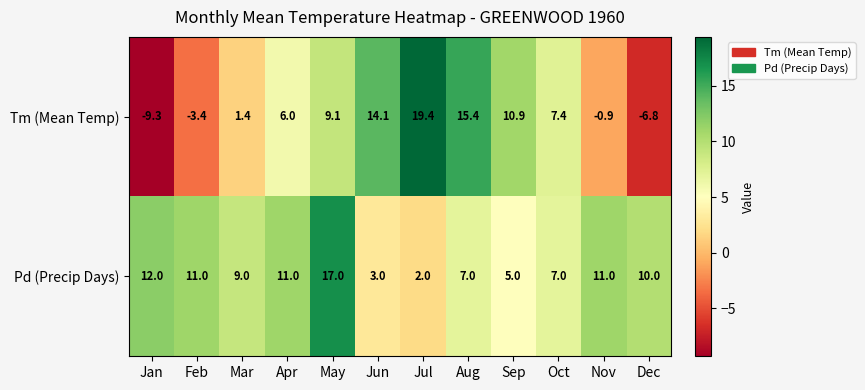

Reading left to right, list all the values displayed in this chart.

Tm (Mean Temp): Jan=-9.3	Feb=-3.4	Mar=1.4	Apr=6.0	May=9.1	Jun=14.1	Jul=19.4	Aug=15.4	Sep=10.9	Oct=7.4	Nov=-0.9	Dec=-6.8
Pd (Precip Days): Jan=12.0	Feb=11.0	Mar=9.0	Apr=11.0	May=17.0	Jun=3.0	Jul=2.0	Aug=7.0	Sep=5.0	Oct=7.0	Nov=11.0	Dec=10.0